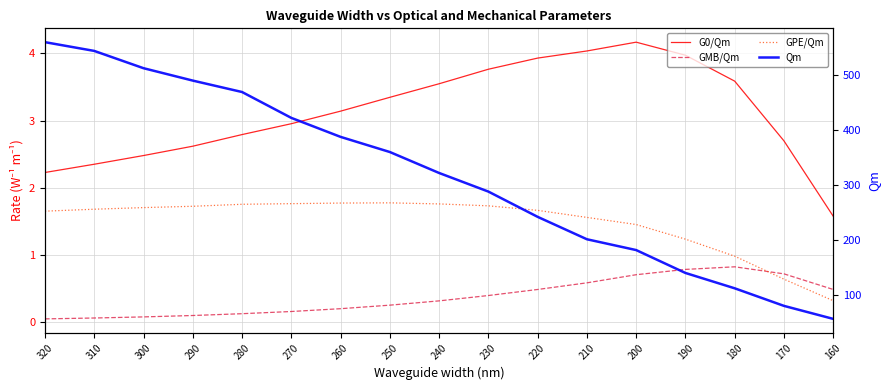

At which category is the sum across all series the highest?

320